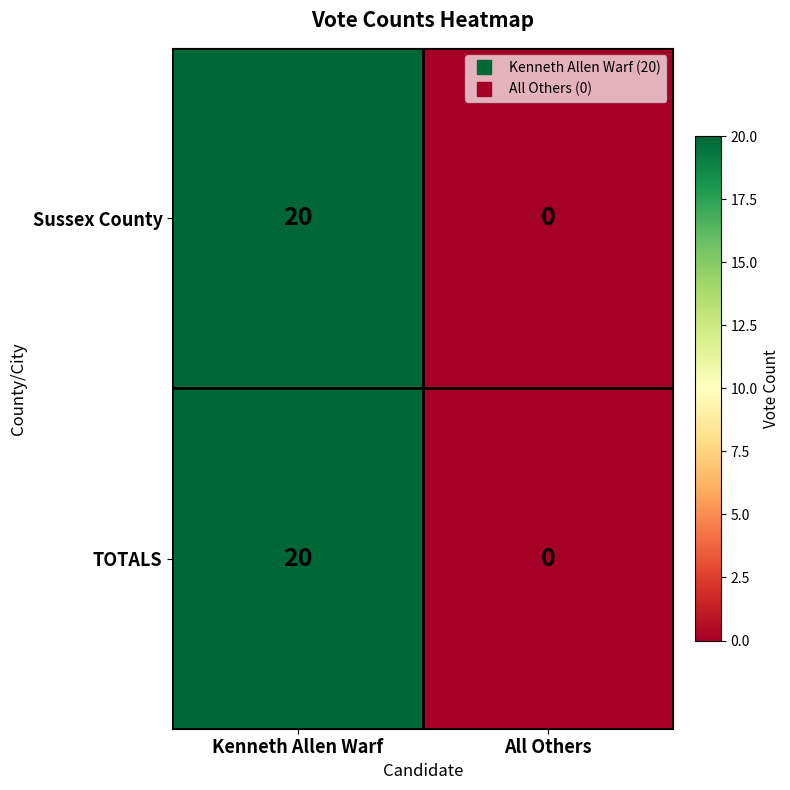

The value of TOTALS at All Others is 0. True or false?

True